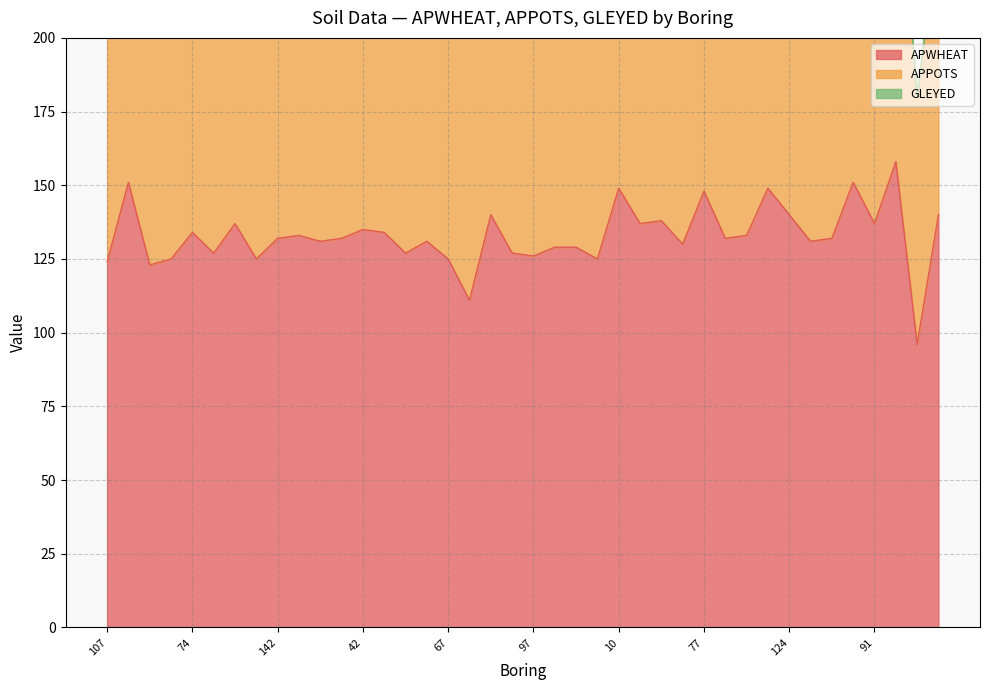

True or false: APPOTS and GLEYED cross at least once.

False